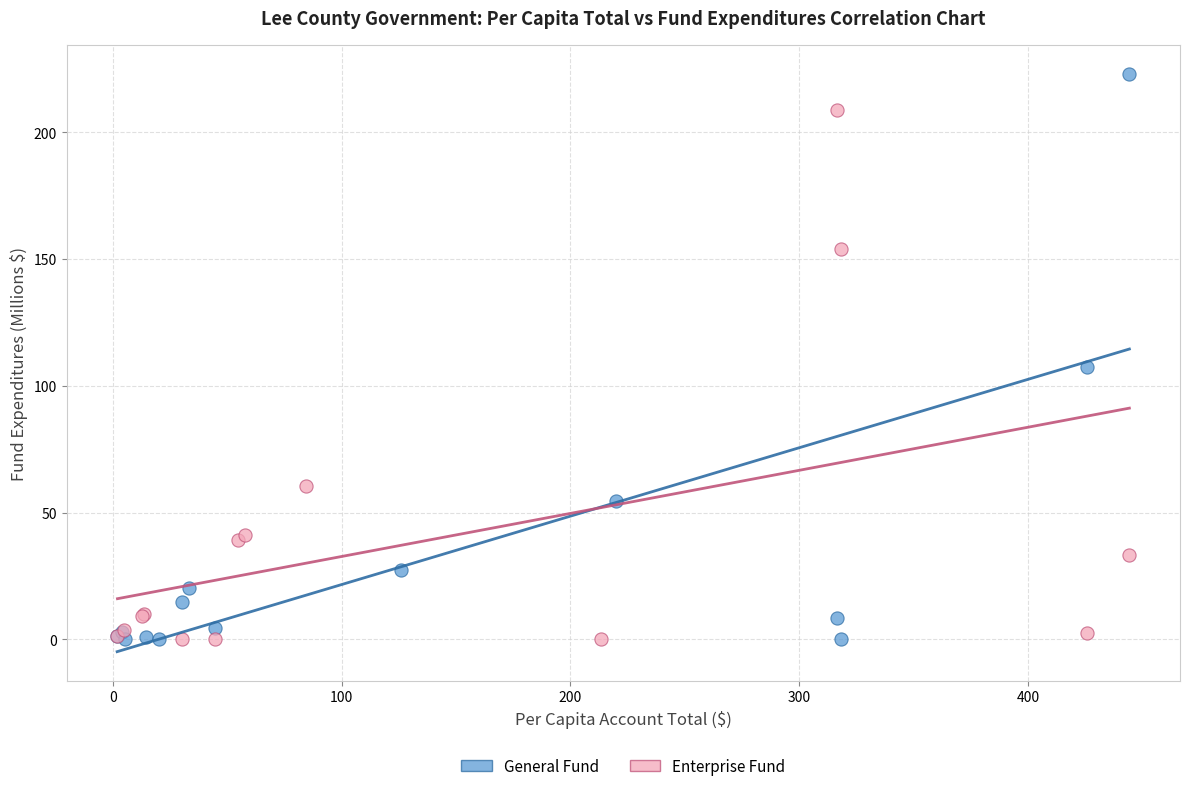

Which series has the largest Y range (max minus min)?

General Fund